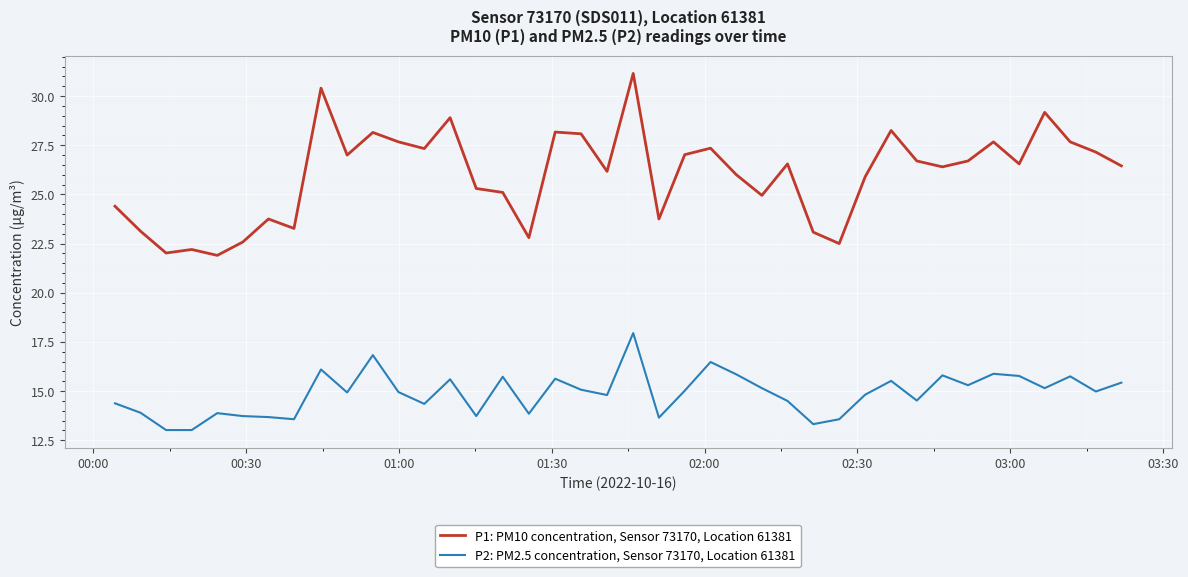

Count the number of categories in the chart.

40